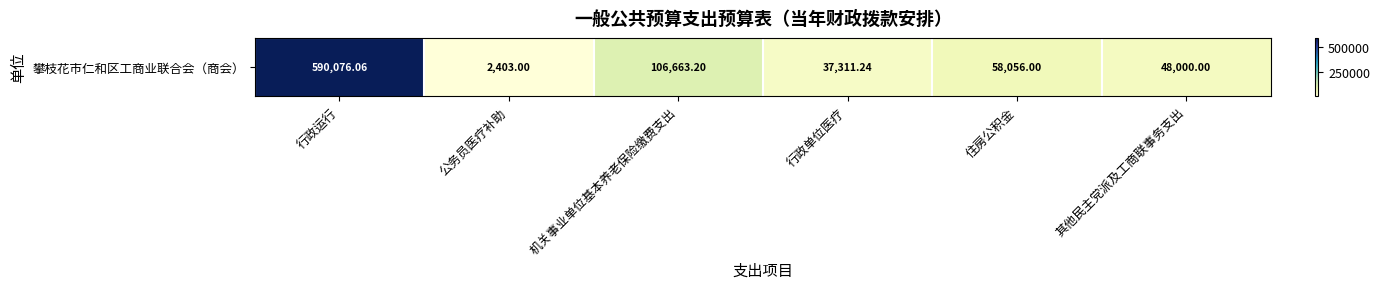

What is the average value?

140418.2